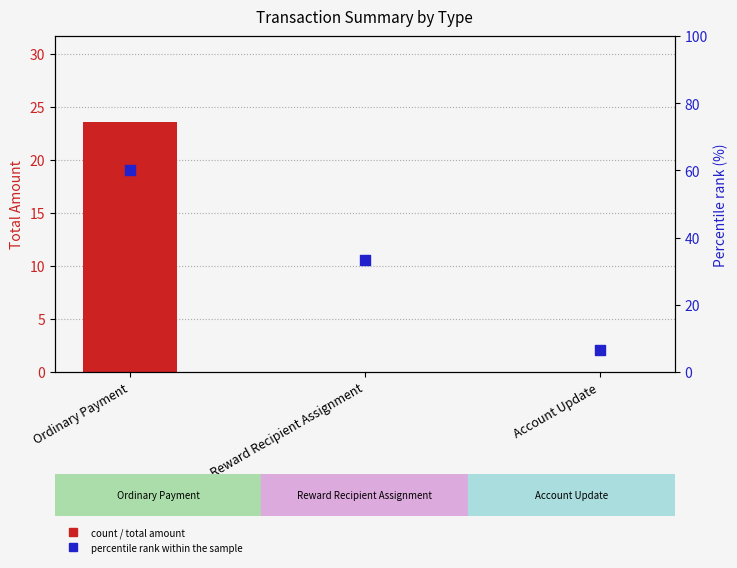

Which series has the largest total across all categories?

Percentile rank within sample